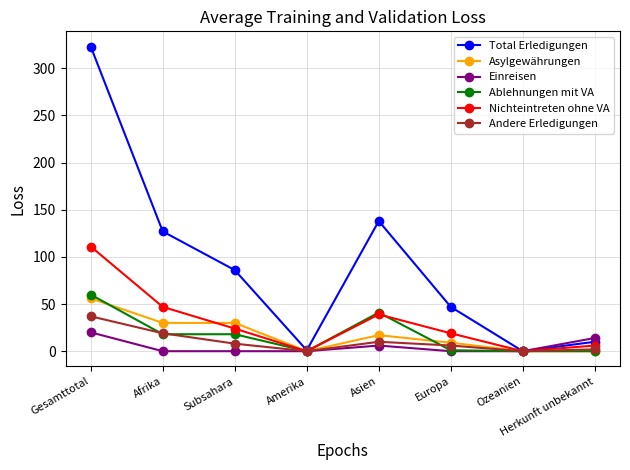

What are all the series names shown in the legend?

Total Erledigungen, Asylgewährungen, Einreisen, Ablehnungen mit VA, Nichteintreten ohne VA, Andere Erledigungen